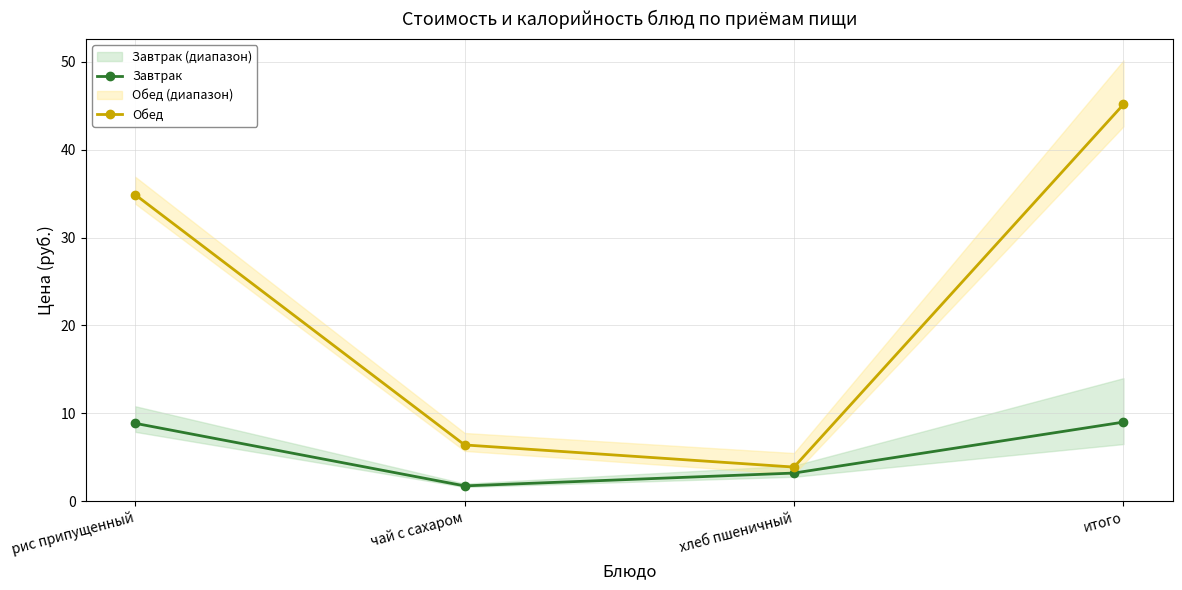

In Обед, how many points are lower than both neighbors (excluding endpoints)?

1